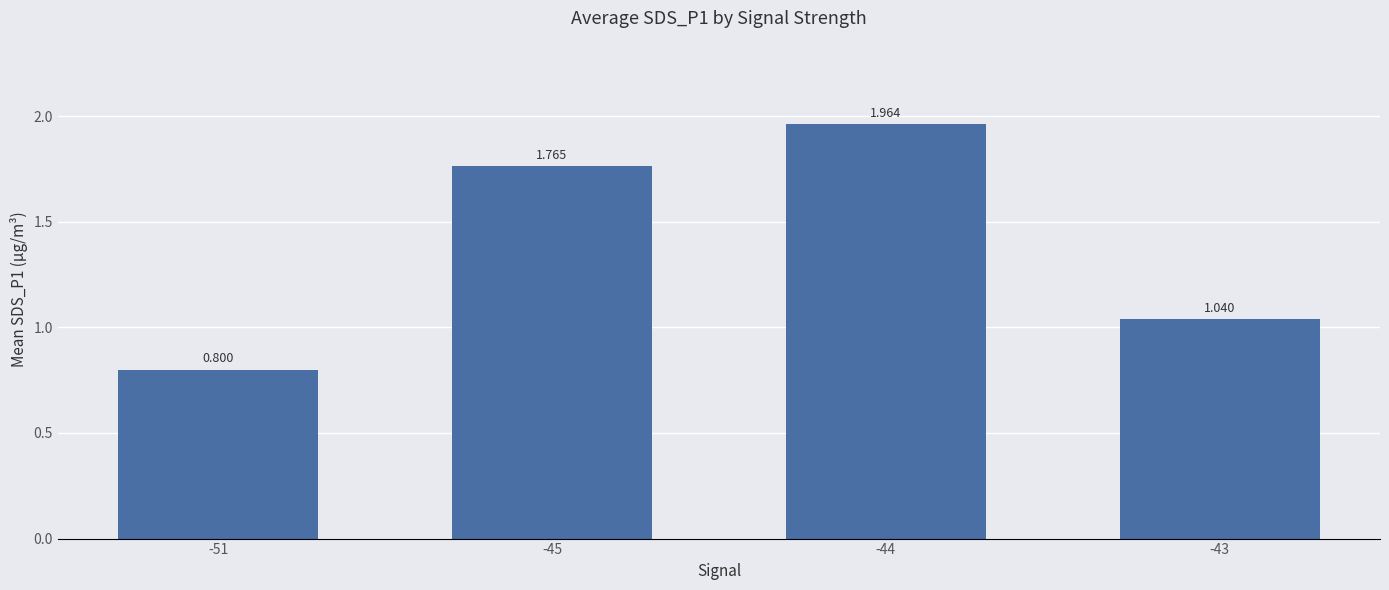

How many bars are there in total?

4